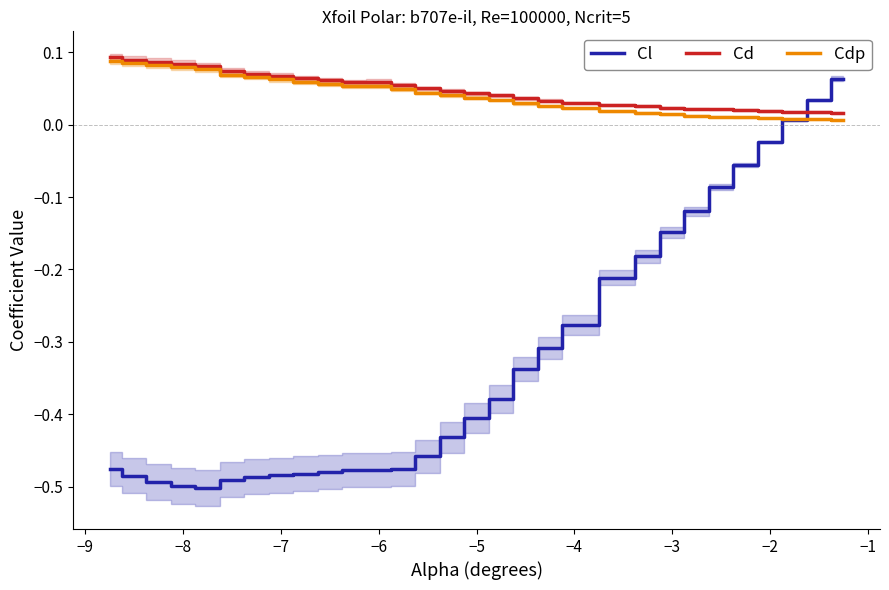

Which series ends up on top after the final intersection of Cd and Cl?

Cl